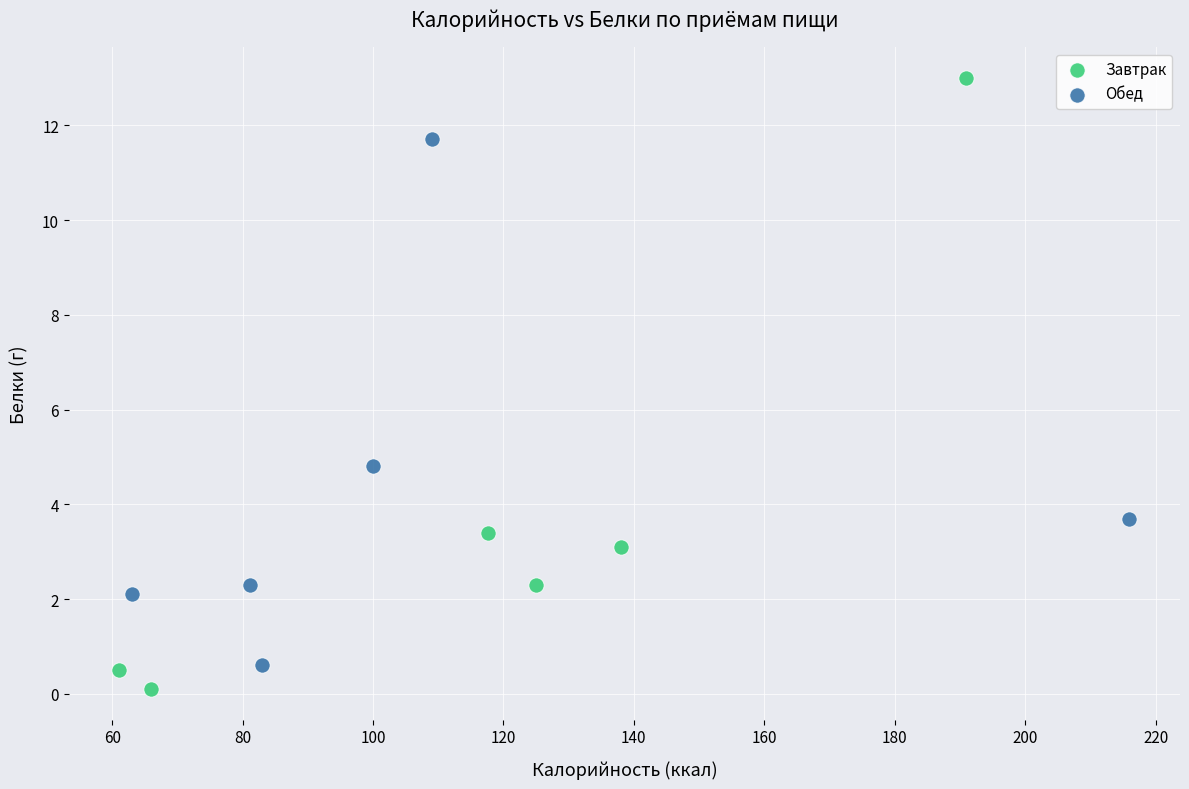

Which series contains the highest Y value?

Завтрак